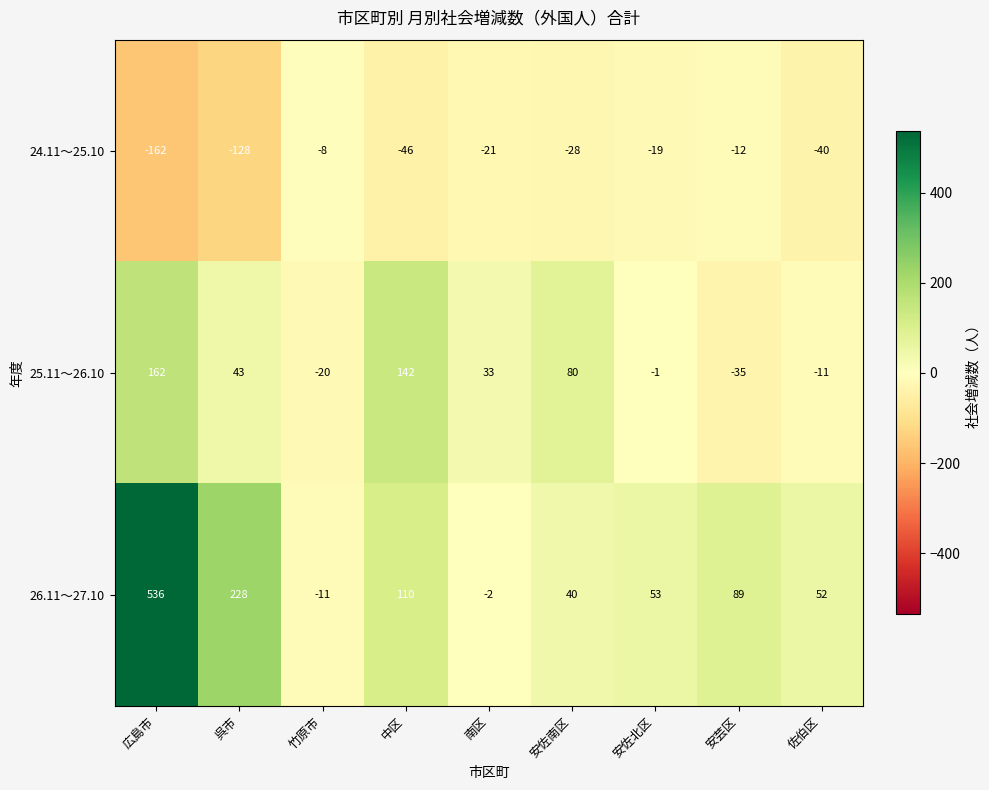

Where is 24.11～25.10 nearest to the value -85?

中区